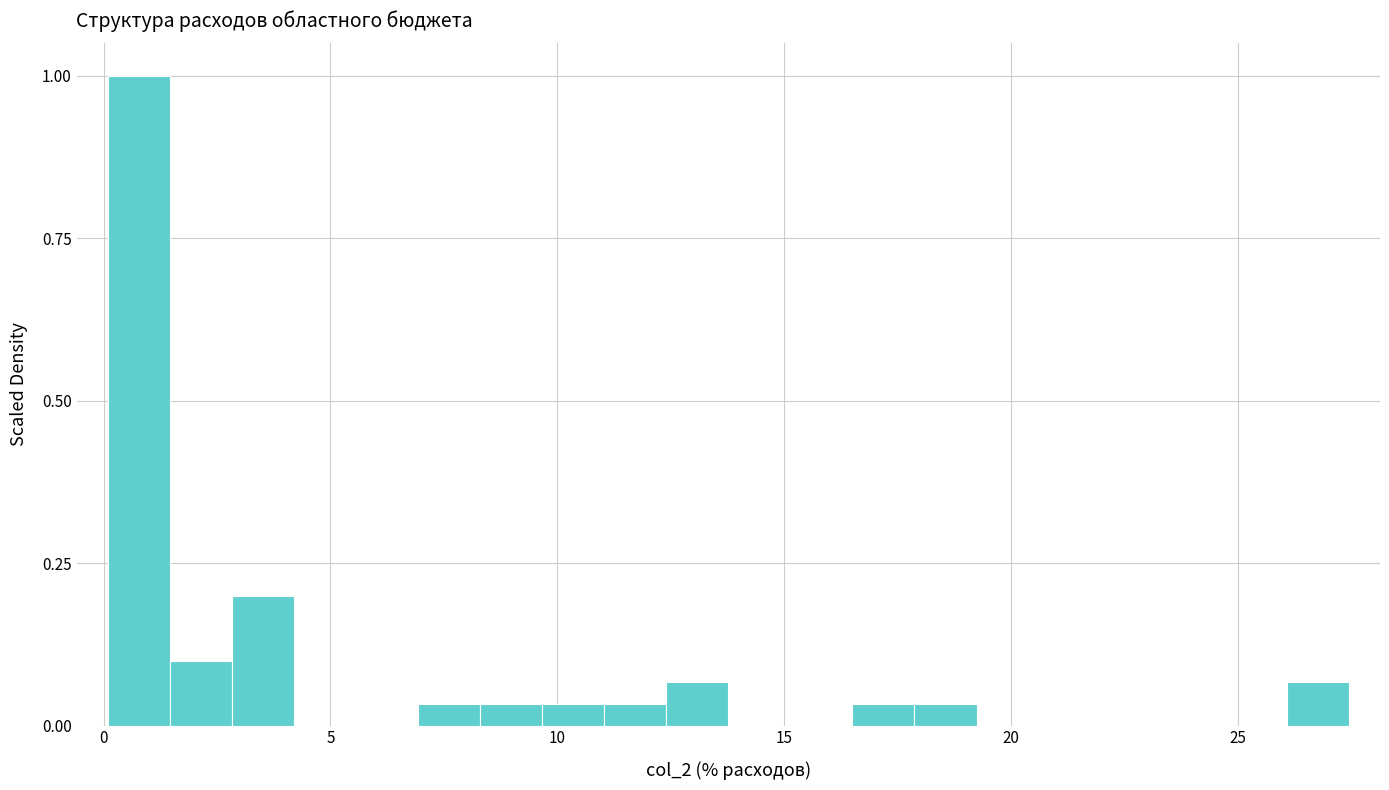

Read against the x-axis, roughly where is the centre of the tallest bar?

1.0